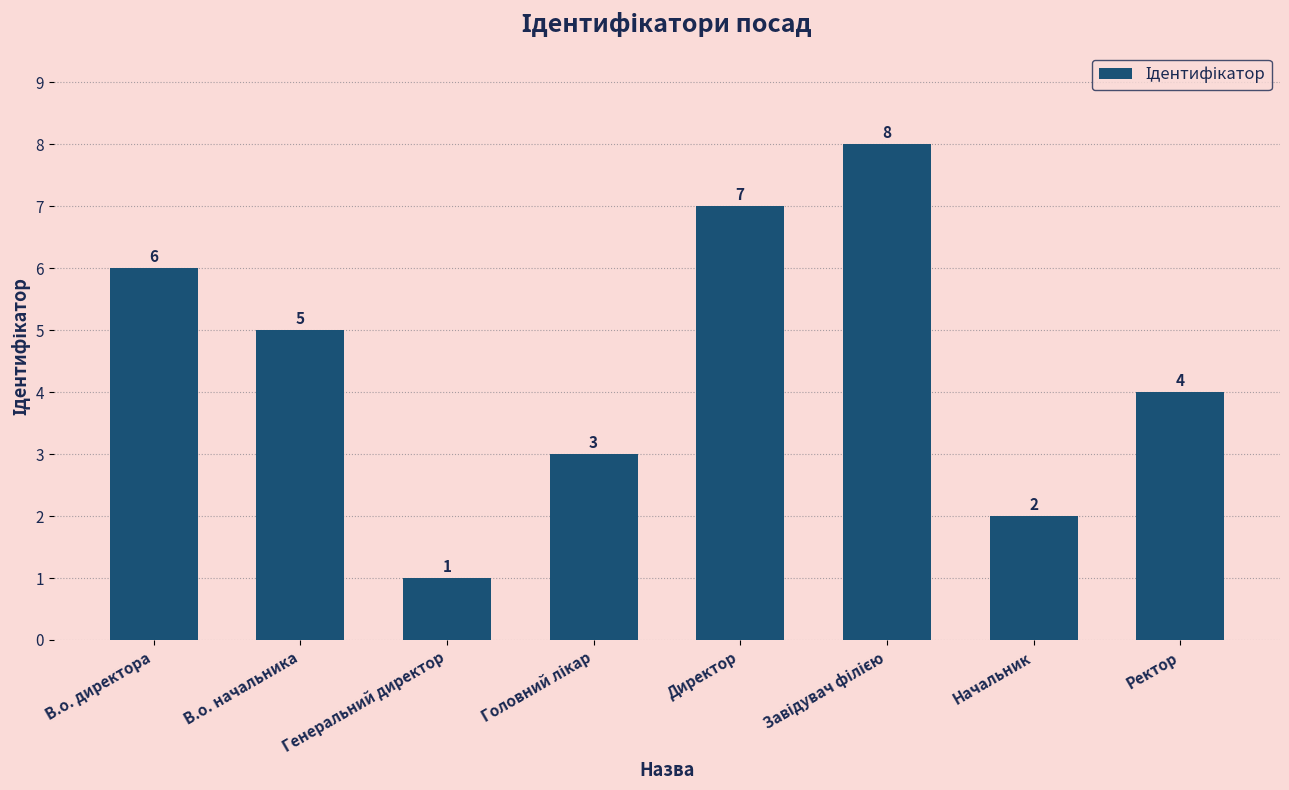

At which label does the data first exceed 5?

В.о. директора